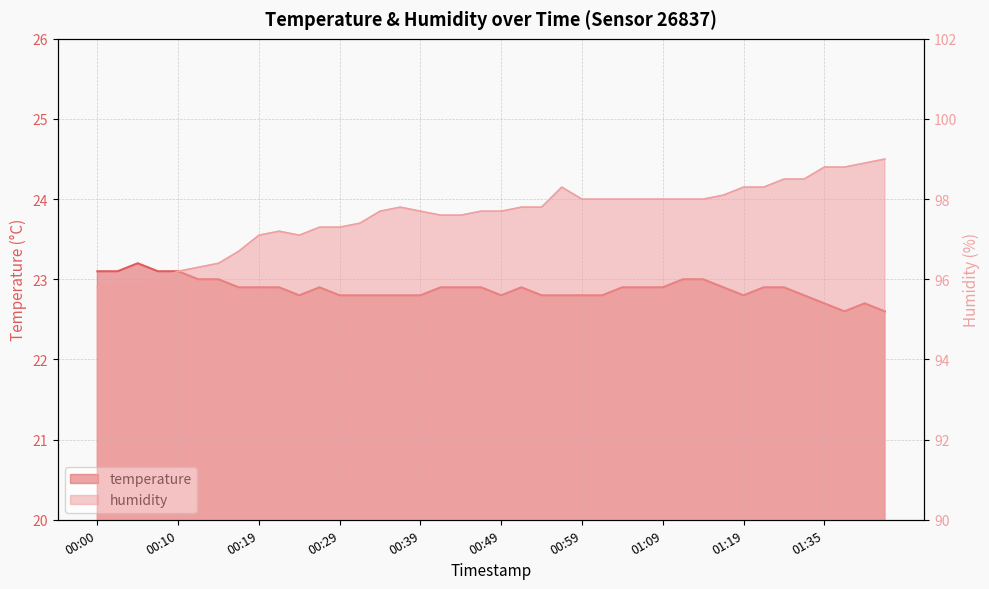

At 01:01, list the series in order from largest to smallest.

humidity, temperature